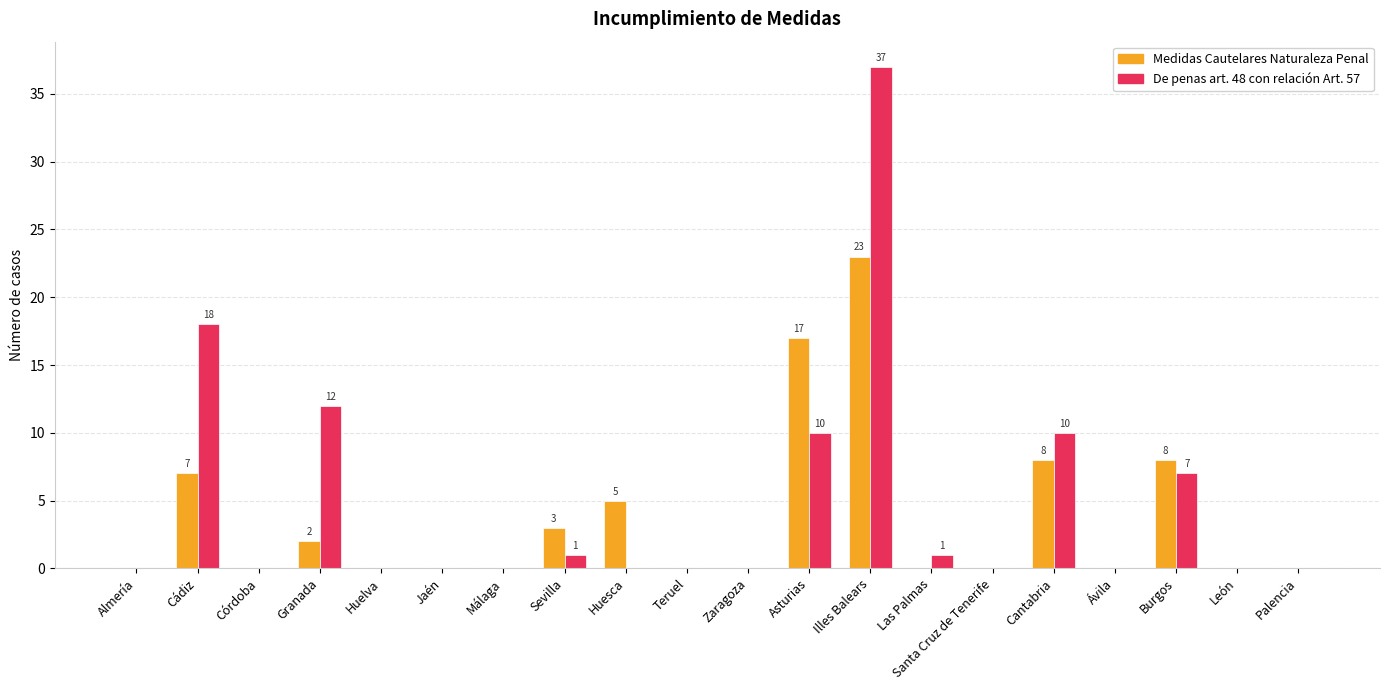

Between Almería and Illes Balears, which series saw the biggest shift?

De penas art. 48 con relación Art. 57